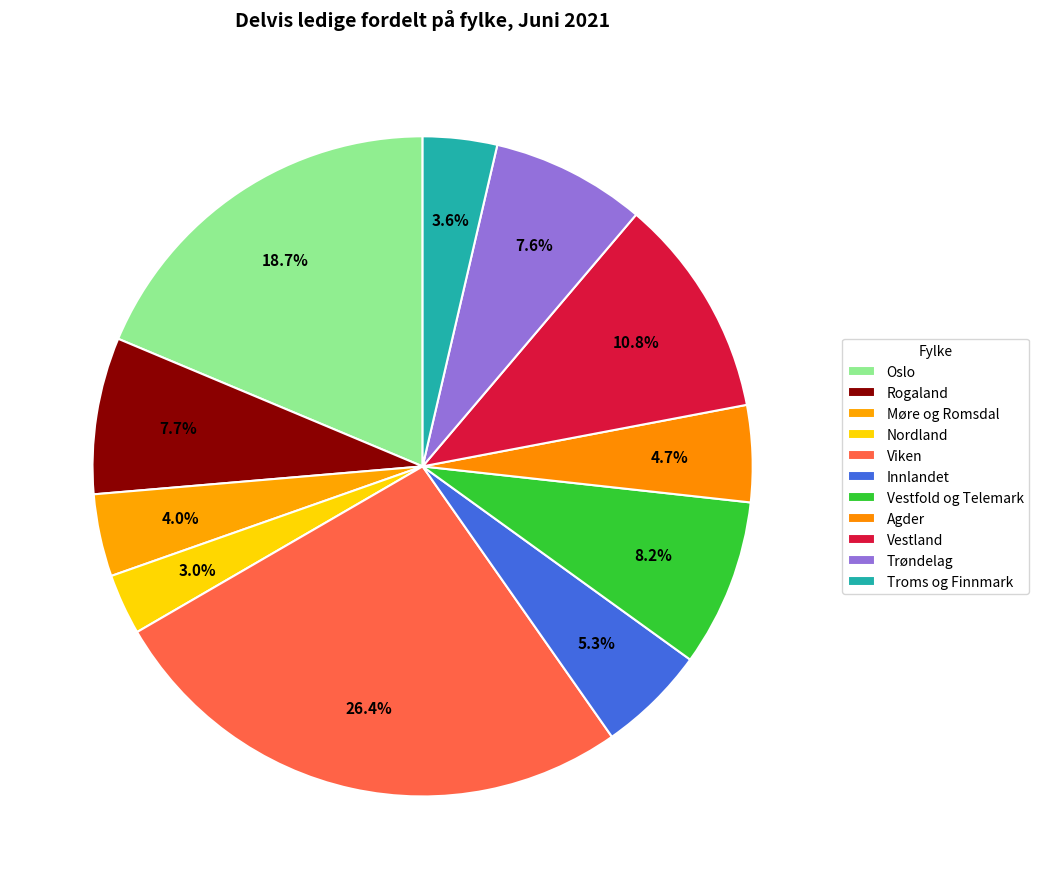

Approximately how many times larger is the value at Trøndelag compared to Rogaland?

1.0